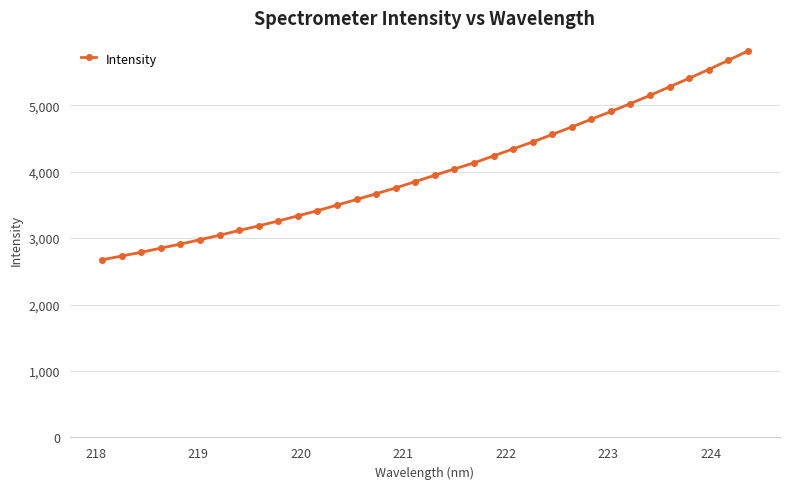

What is the value of the 33rd point from the left?

5674.3